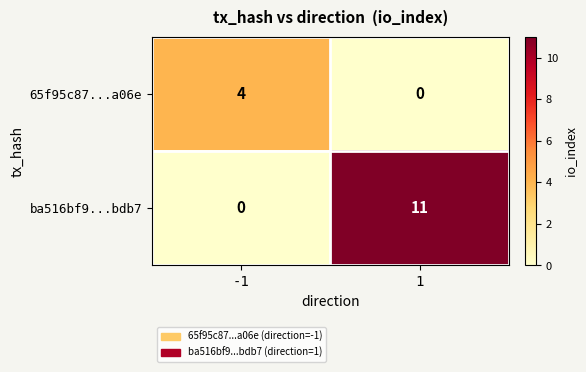

Read the ba516bf9...bdb7 value at 1, to the nearest 10.

10